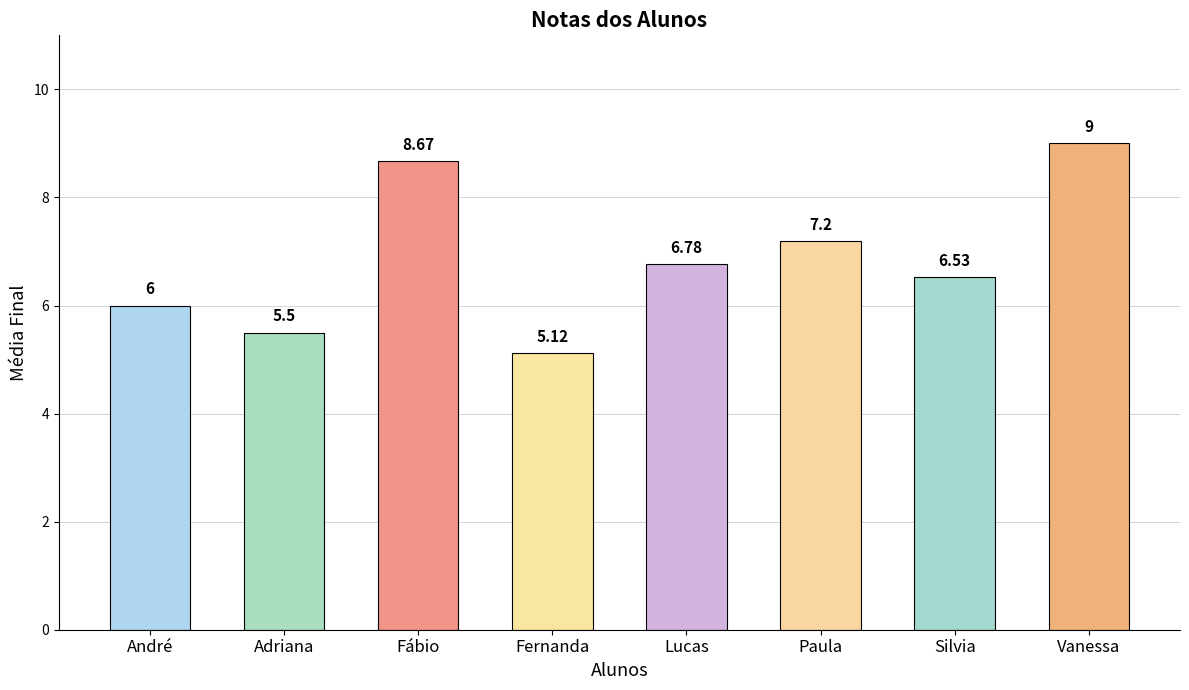

Rank the categories by value from lowest to highest.

Fernanda, Adriana, André, Silvia, Lucas, Paula, Fábio, Vanessa